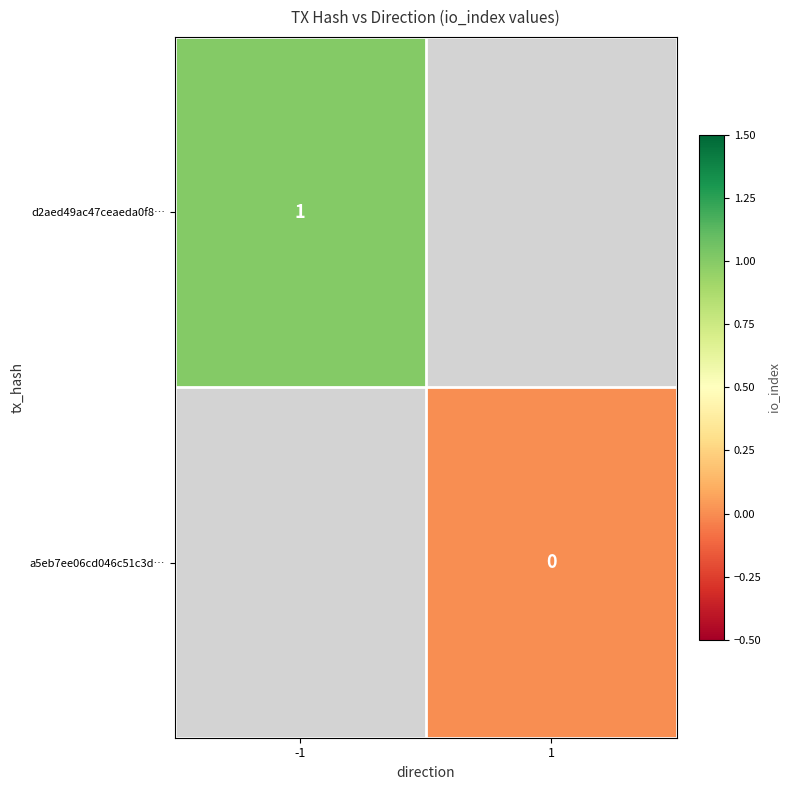

The d2aed49ac47ceaeda0f8… series shows 1 at -1. True or false?

True